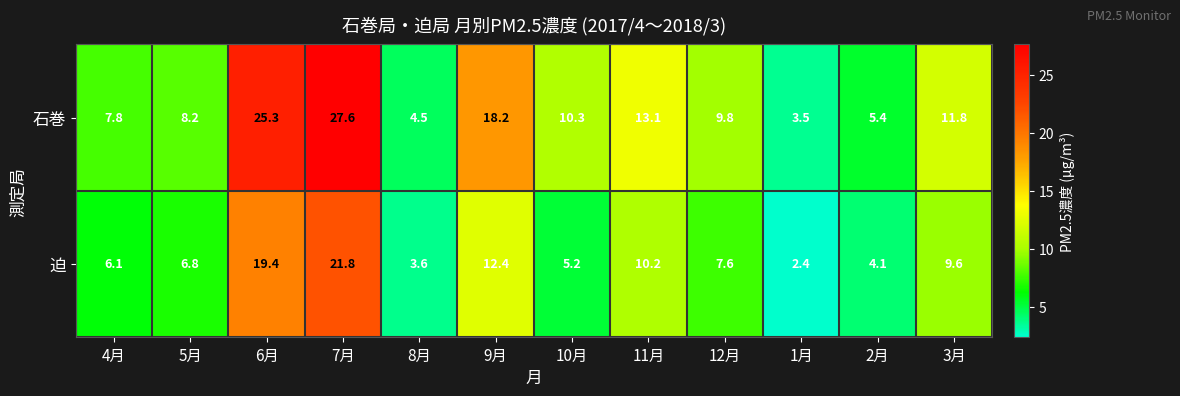

Which series has the largest total across all categories?

石巻